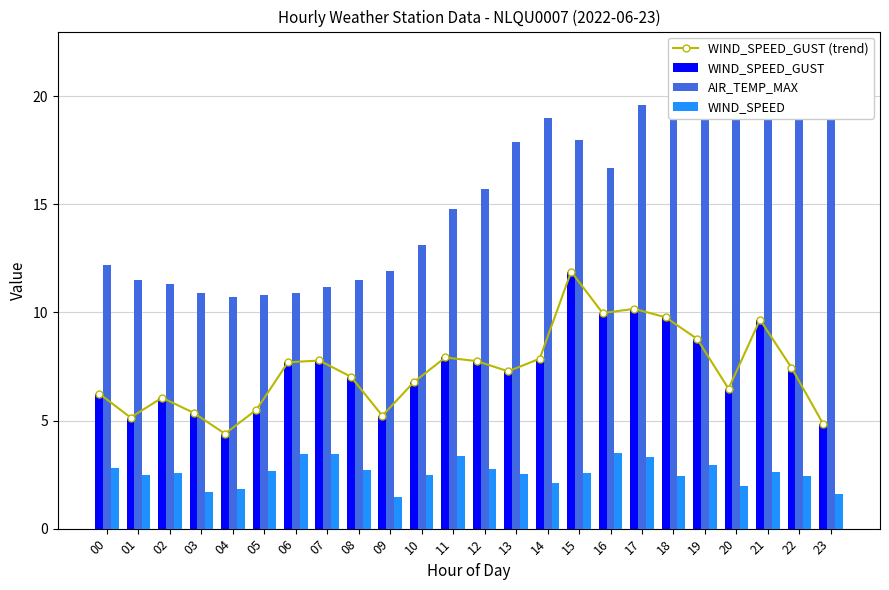

What is the value of the WIND_SPEED_GUST bar at the 19th from the left?

9.8